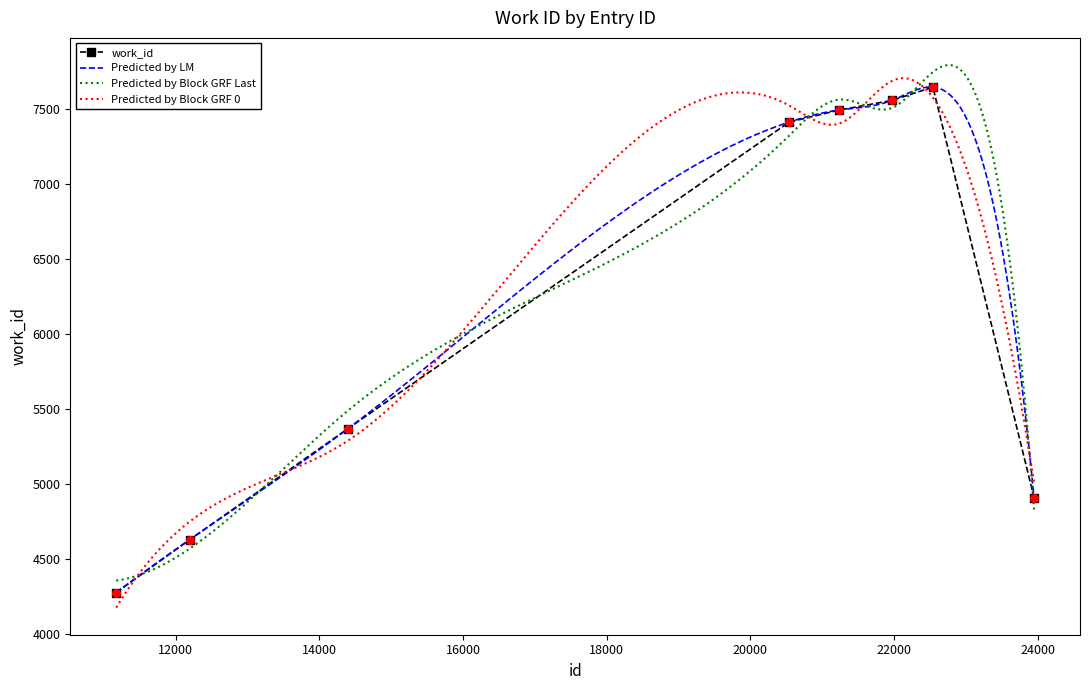

What is the highest value of the work_id series?

7643